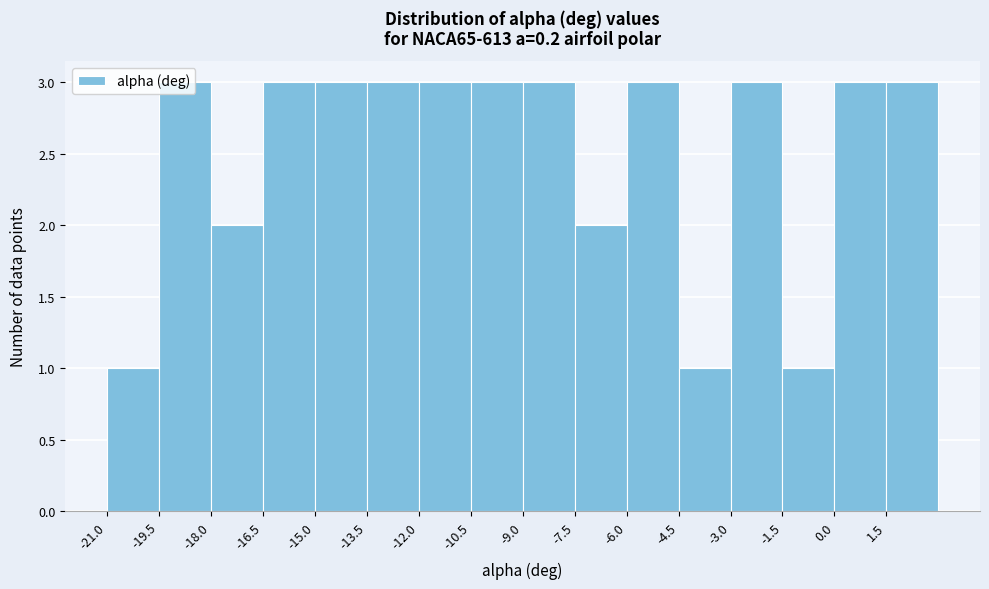

Reading left to right, transcribe this chart: for each bar, give the range it covers on the x-axis and its height. Neither the bar edges nor the heights are printed on the chart, so give them approximately, as read against the axes.

-21.0 to -19.5: 1
-19.5 to -18.0: 3
-18.0 to -16.5: 2
-16.5 to -15.0: 3
-15.0 to -13.5: 3
-13.5 to -12.0: 3
-12.0 to -10.5: 3
-10.5 to -9.0: 3
-9.0 to -7.5: 3
-7.5 to -6.0: 2
-6.0 to -4.5: 3
-4.5 to -3.0: 1
-3.0 to -1.5: 3
-1.5 to 0.0: 1
0.0 to 1.5: 3
1.5 to 3.0: 3